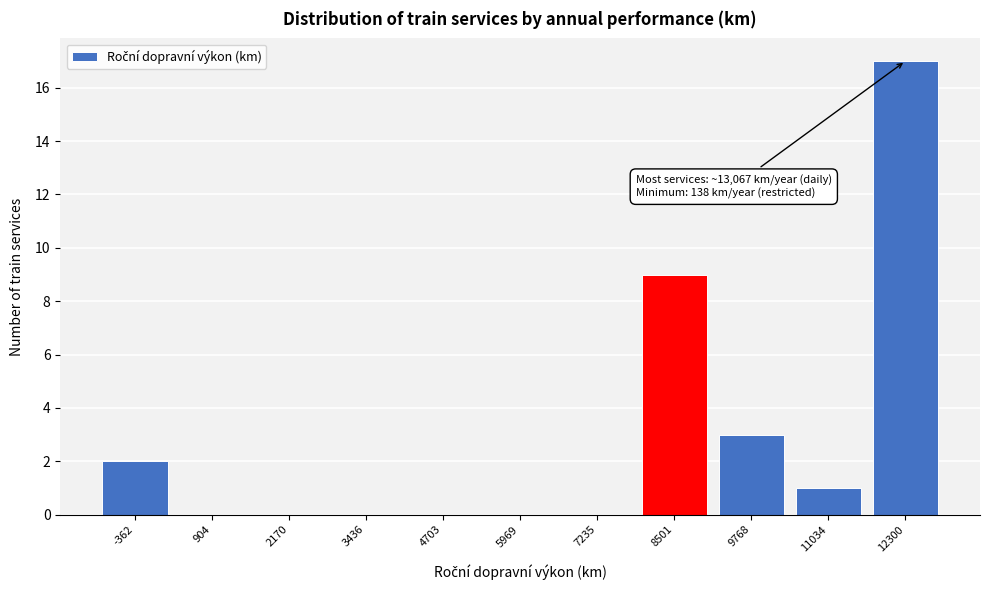

Reading right to left, transcribe all the data shown in this chart.

12300=17	11034=1	9768=3	8501=9	7235=0	5969=0	4703=0	3436=0	2170=0	904=0	-362=2